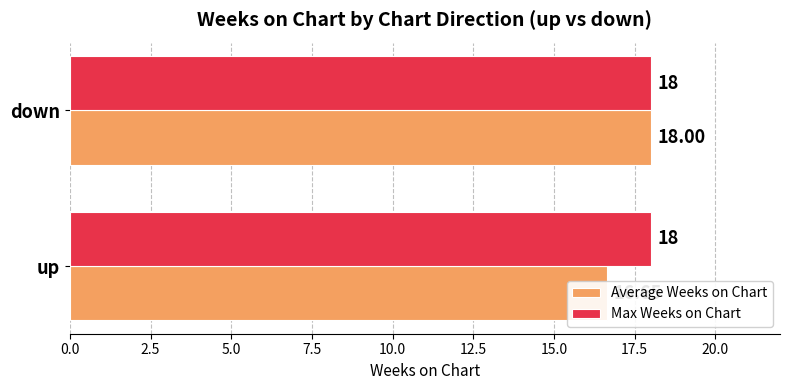

True or false: Average Weeks on Chart has a value of 24.3 at up.

False